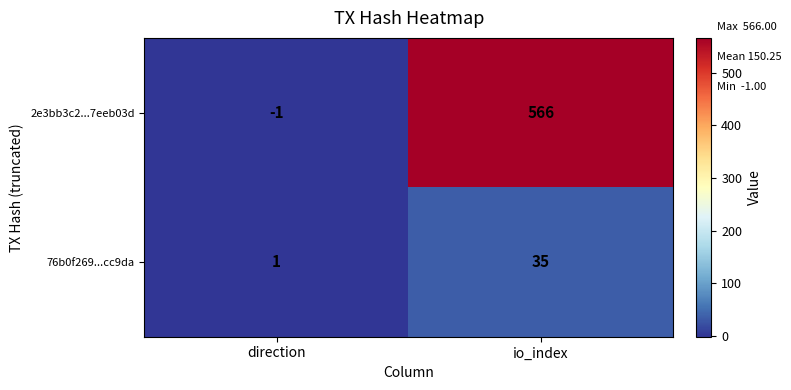

What is the sum of all 2e3bb3c2...7eeb03d values?

565